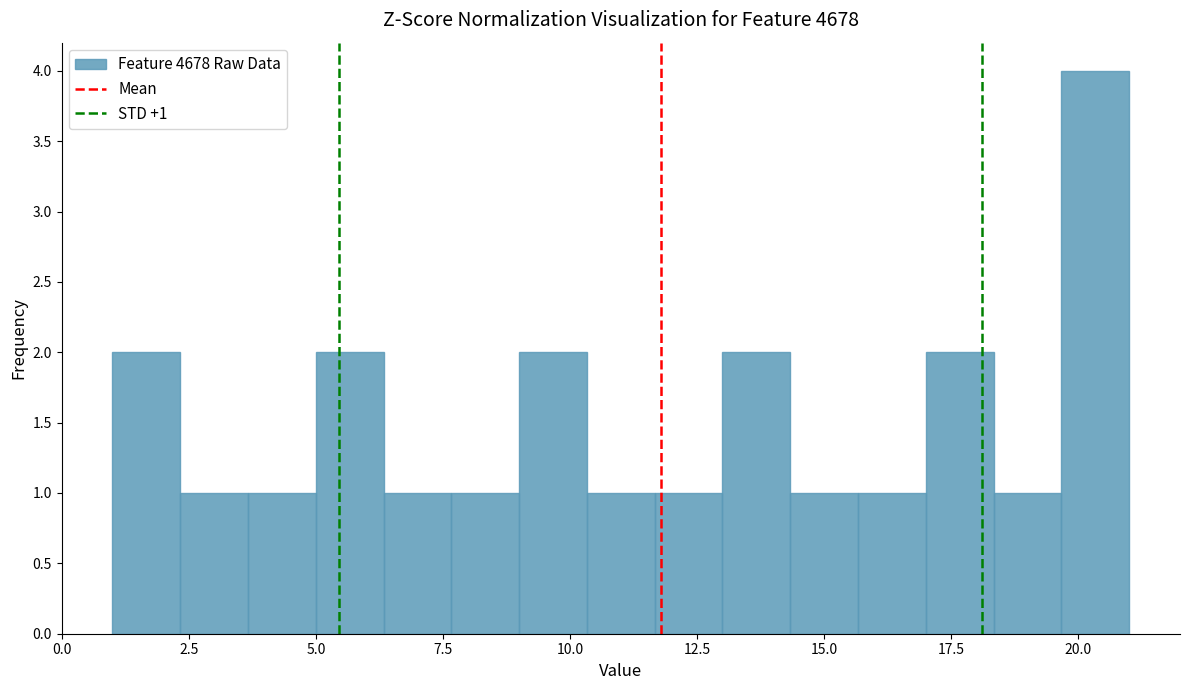

Around what value on the x-axis is the tallest bar? Give the approximate position of its centre, as read against the axis.

20.5